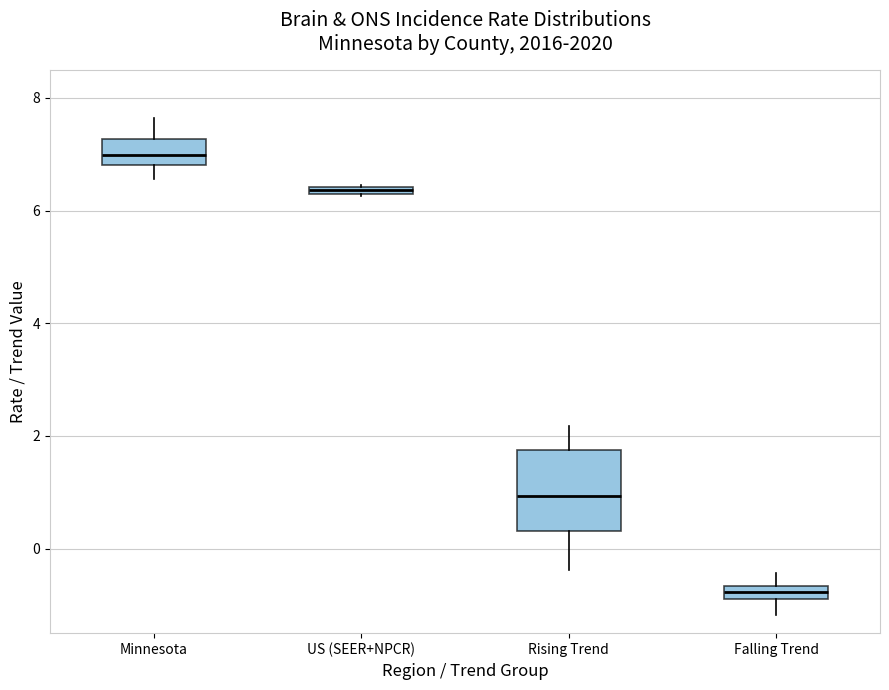

Which box's median line is the highest?

Minnesota